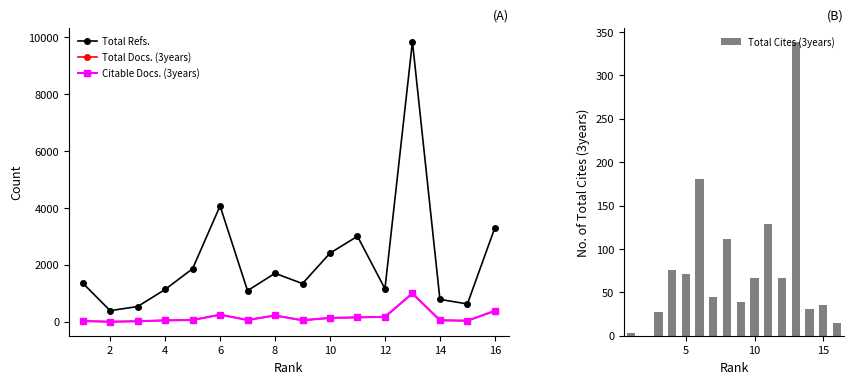

True or false: Citable Docs. (3years) has a value of 47 at 4.

True